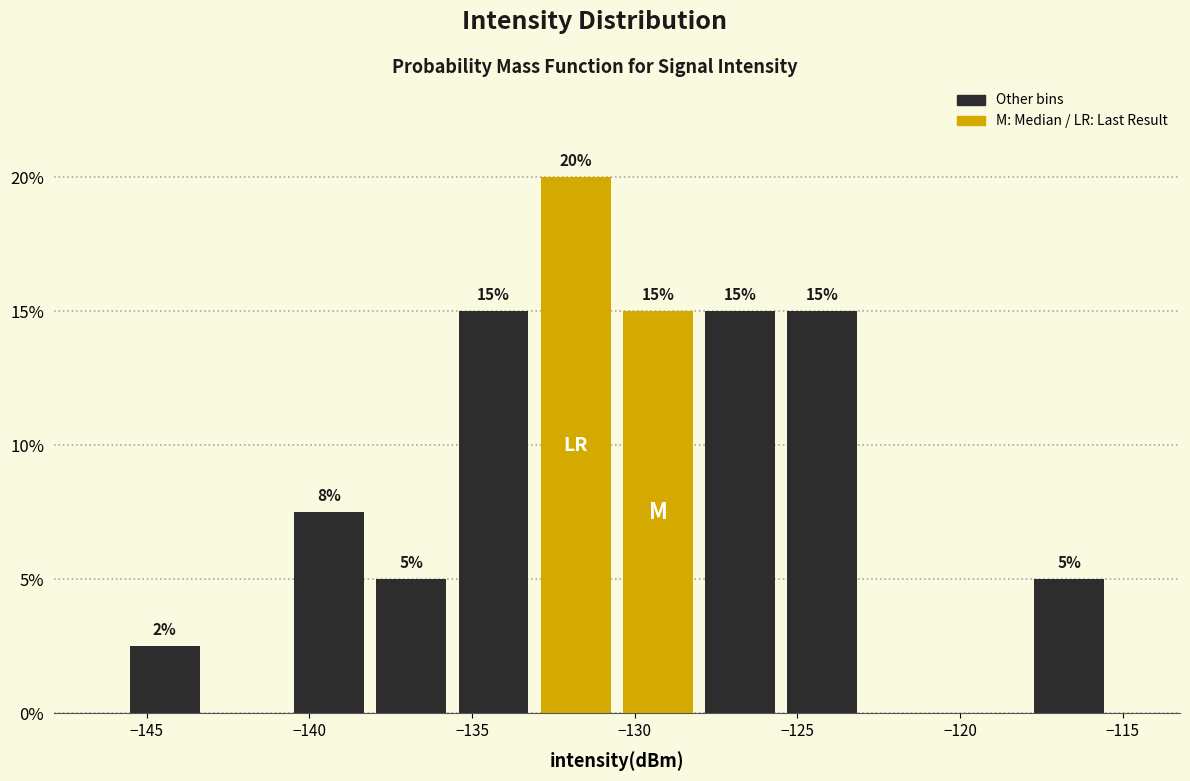

Over which range of the x-axis is the bar tallest?

-133.0 to -130.5